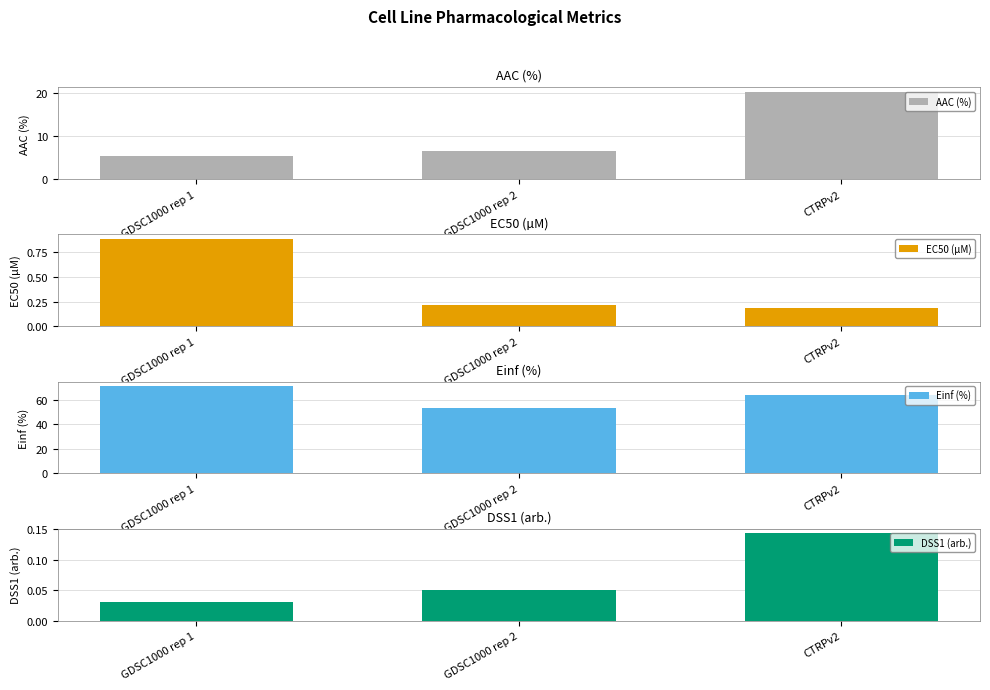

Between GDSC1000 rep 1 and CTRPv2, which series saw the biggest shift?

AAC (%)